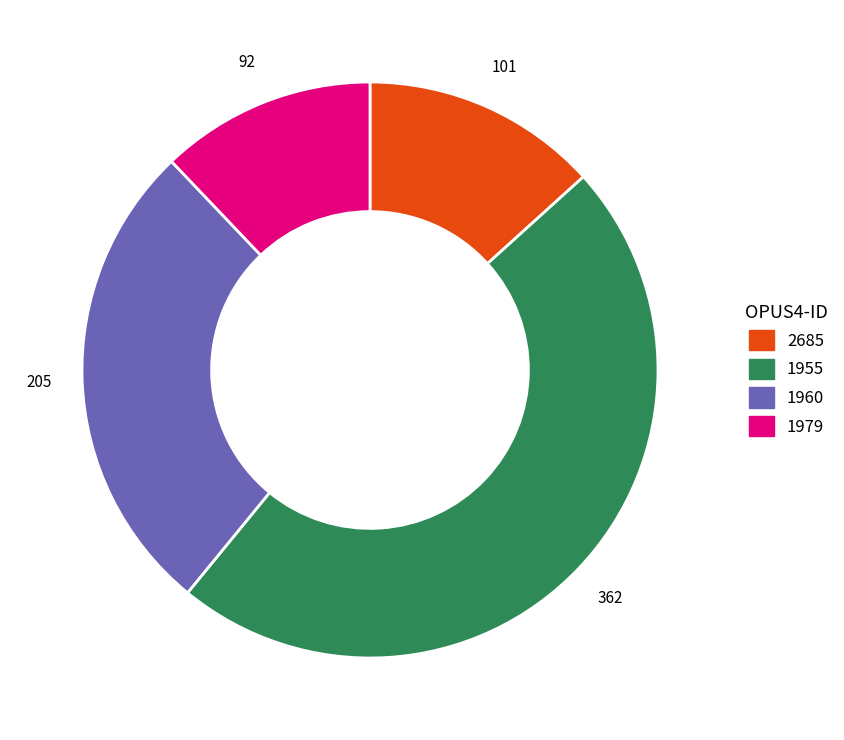

Rank the categories by value from lowest to highest.

1979, 2685, 1960, 1955